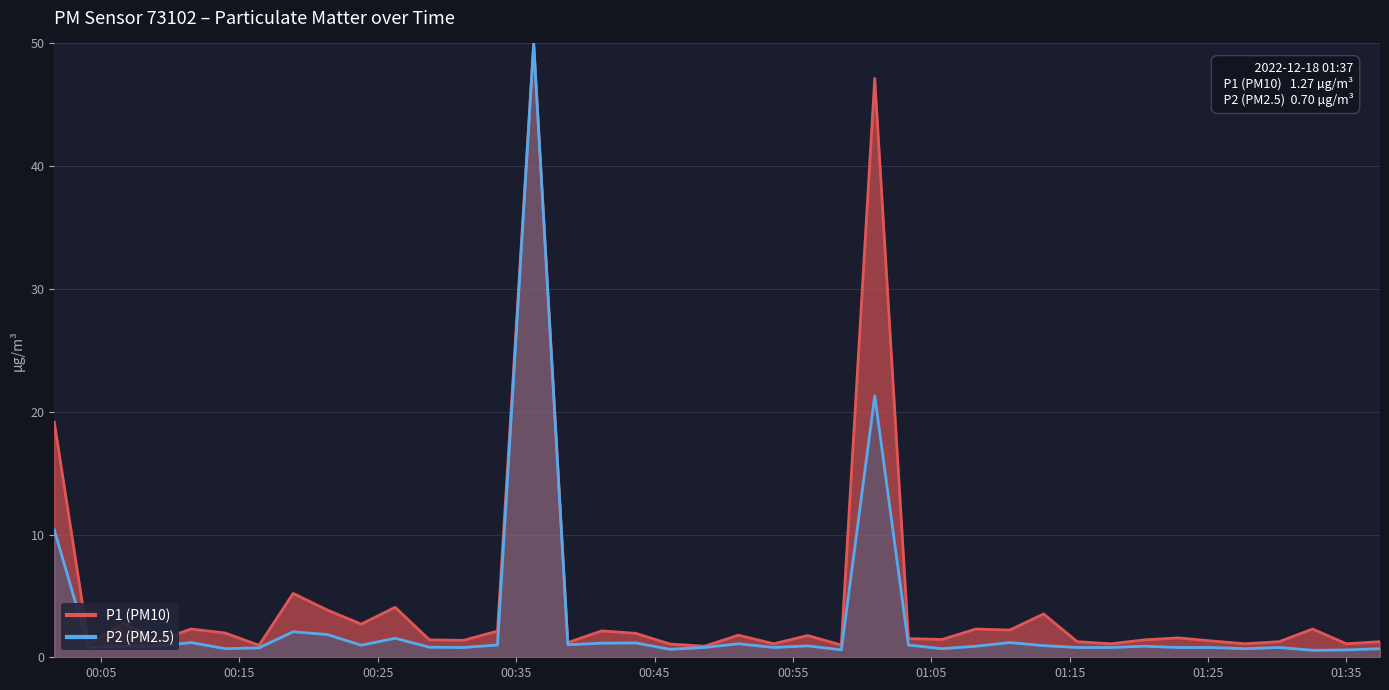

True or false: P2 (PM2.5) and P1 (PM10) intersect in this chart.

False